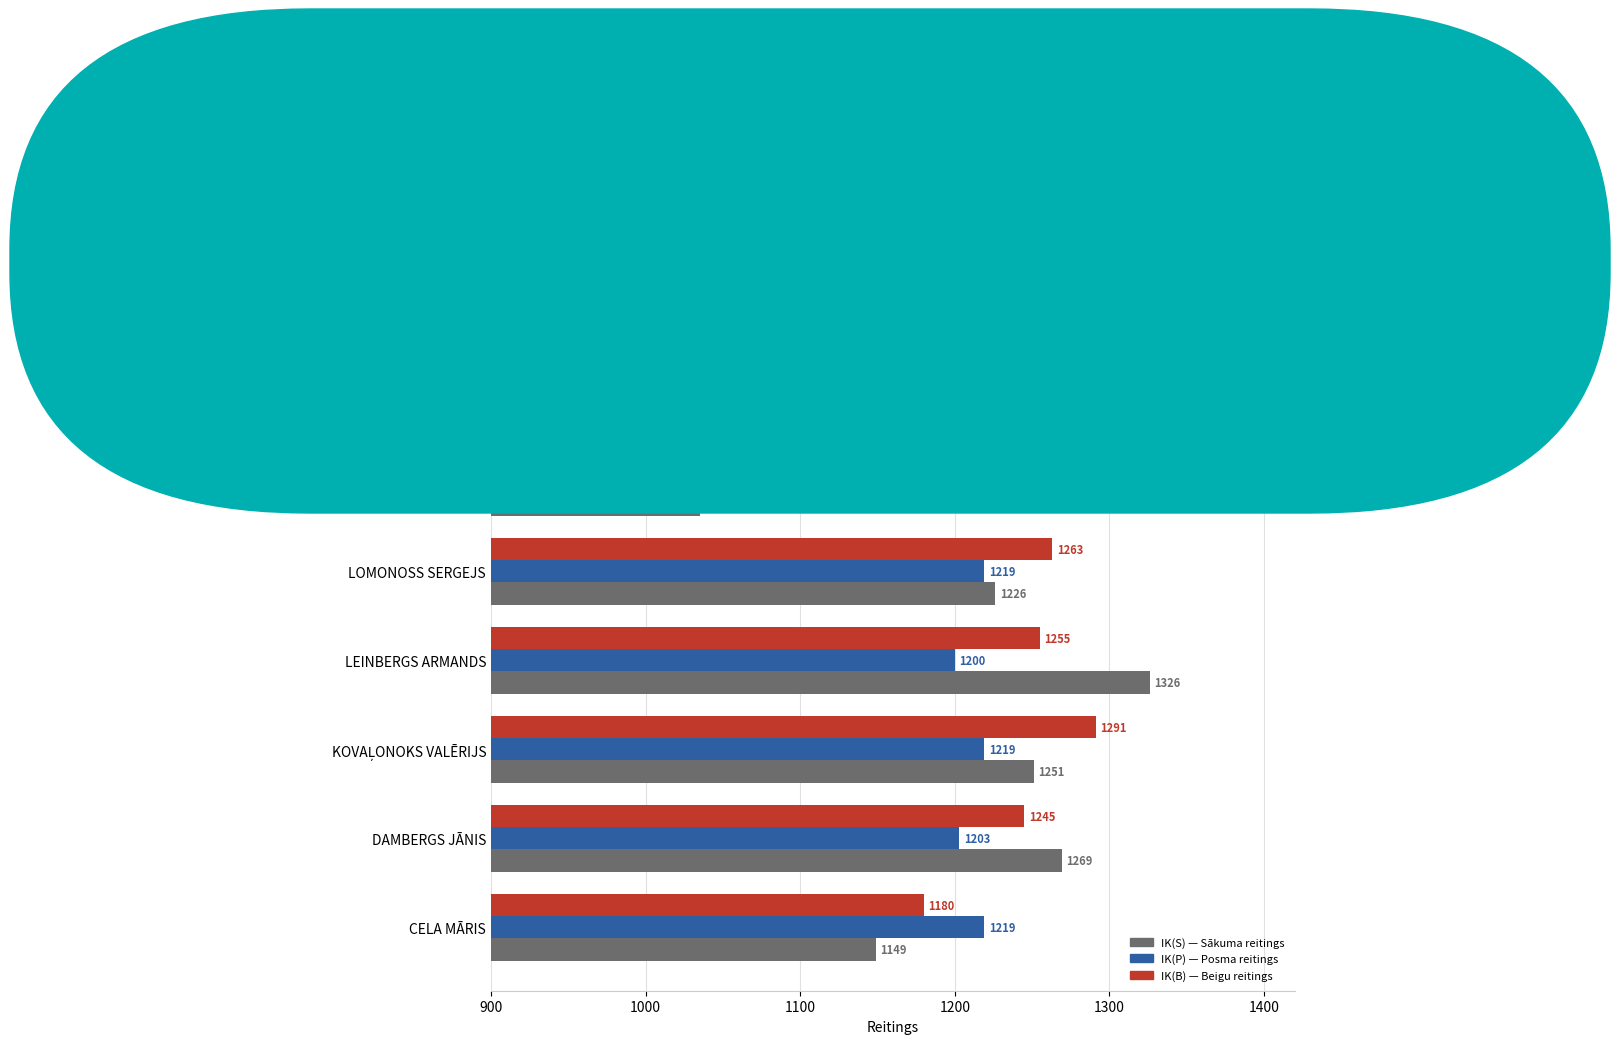

What is the greatest value displayed?

1326